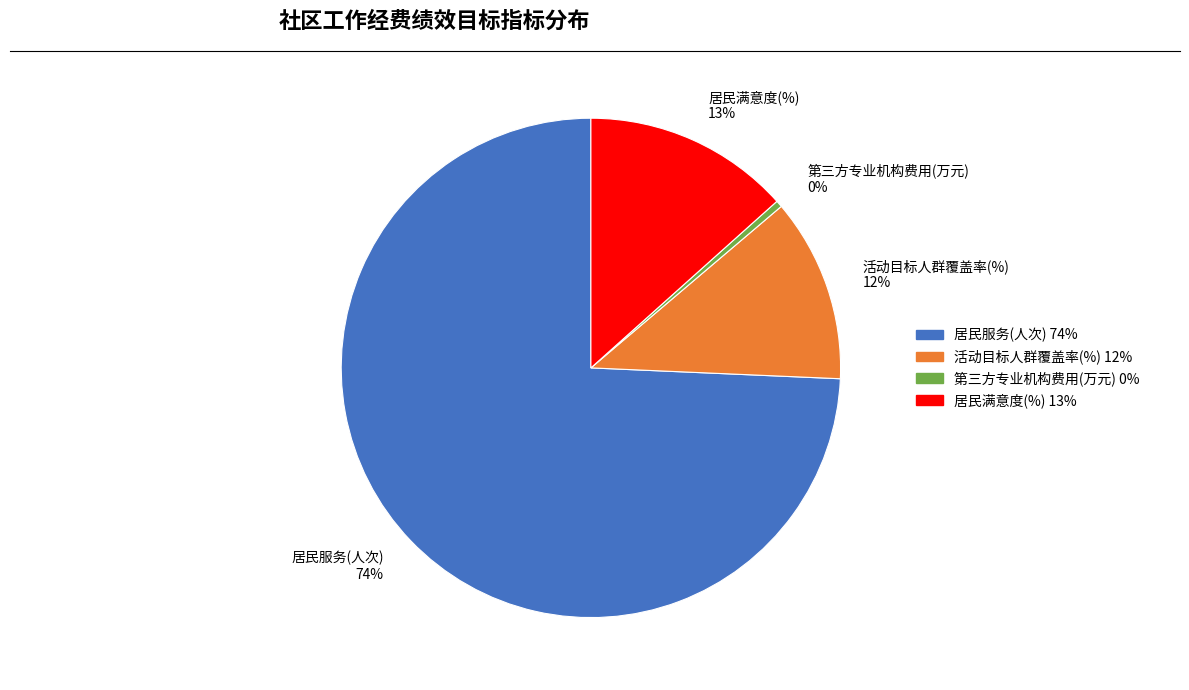

Is the sum of 活动目标人群覆盖率(%) 12% and 居民服务(人次) 74% greater than half?

Yes